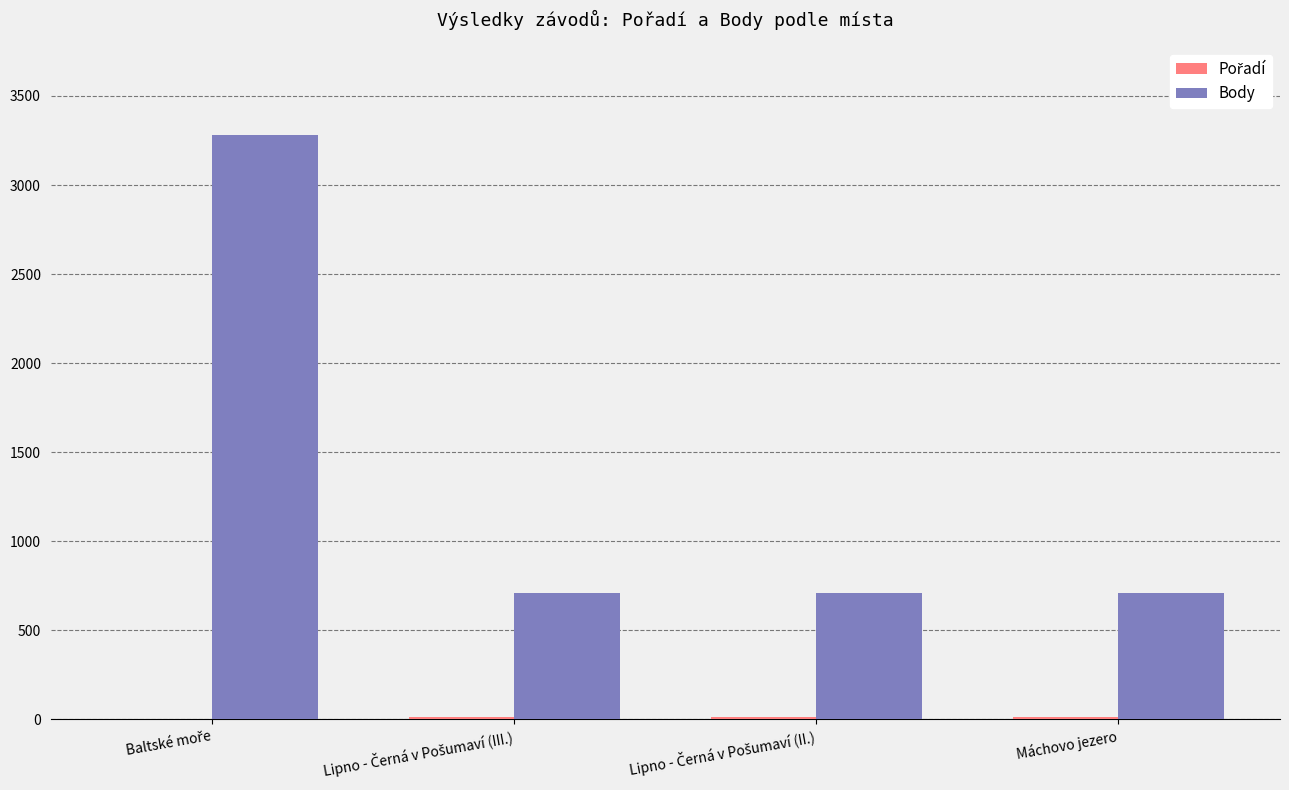

Which series has the largest total across all categories?

Body